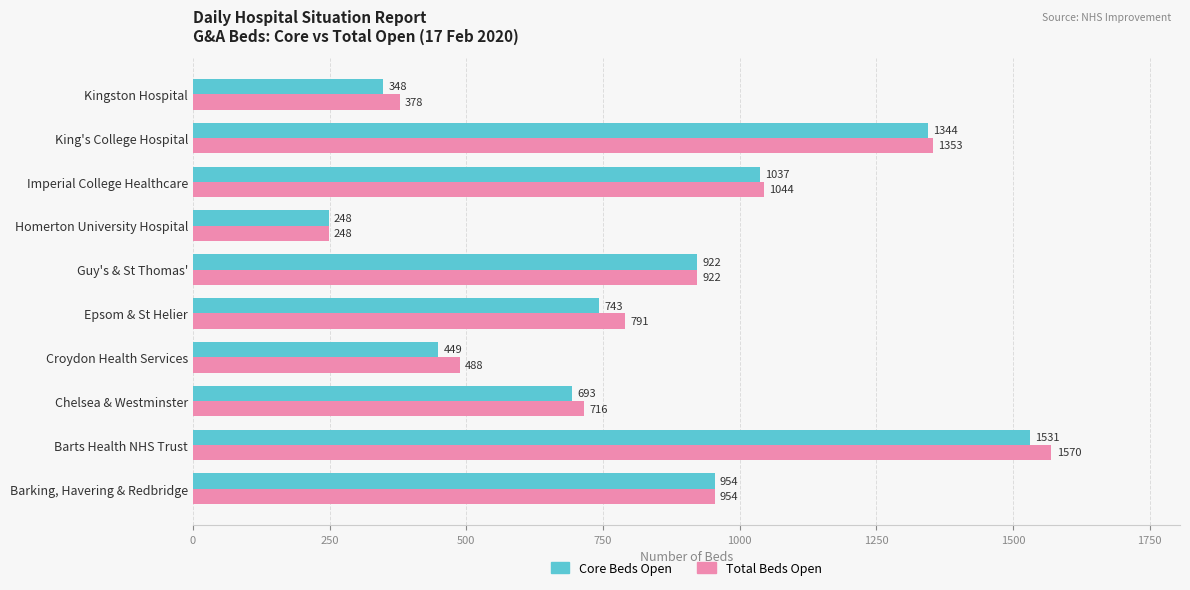

How many series are shown in this chart?

2